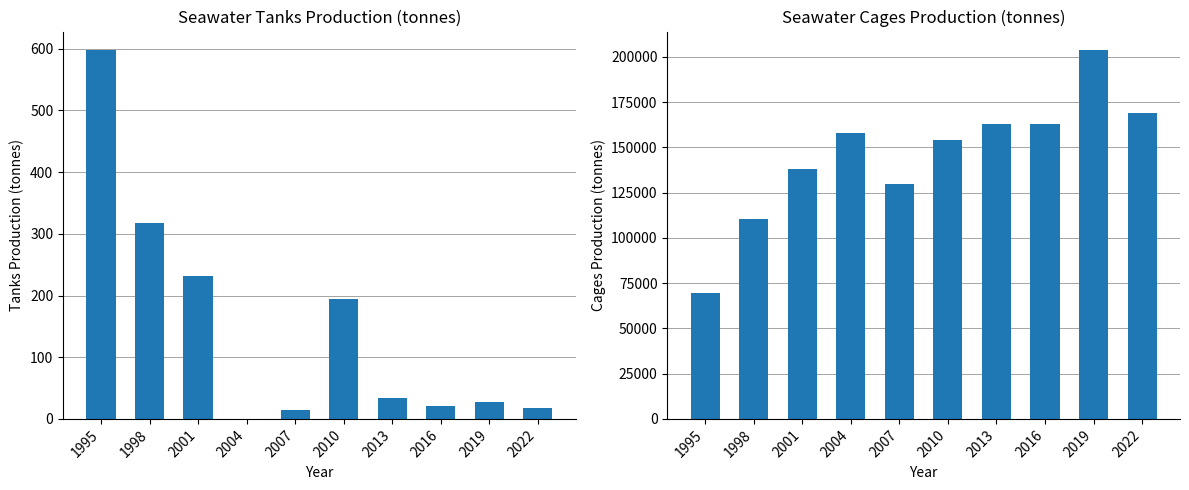

What is the approximate value of Seawater cages Production (tonnes) at 2007?

129916